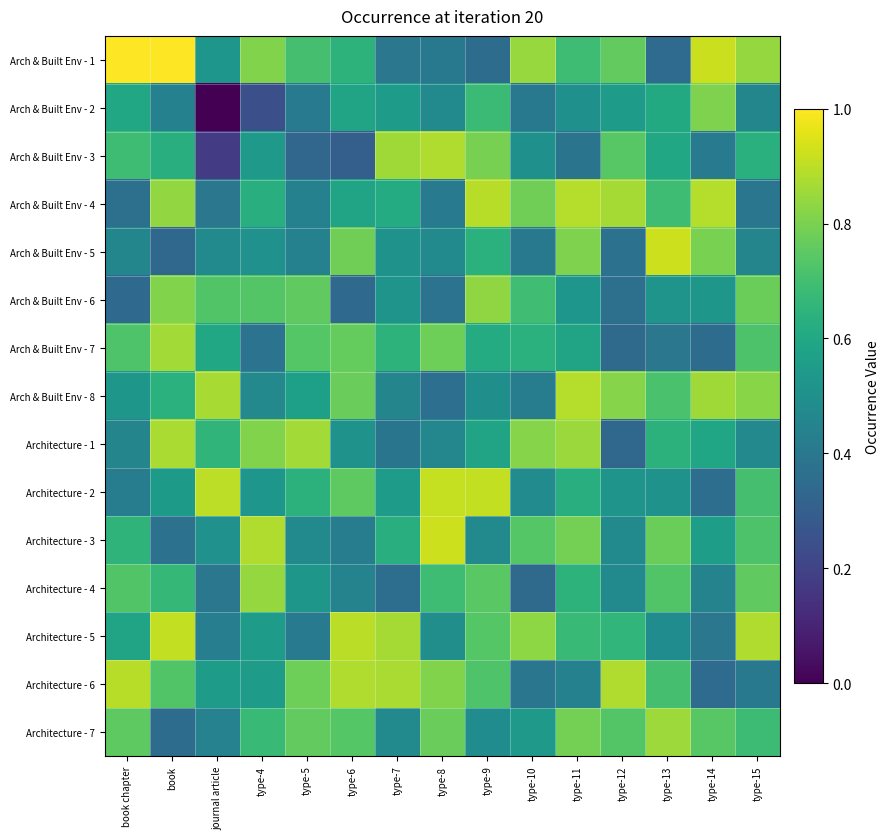

Which series has the largest total across all categories?

Arch & Built Env - 1